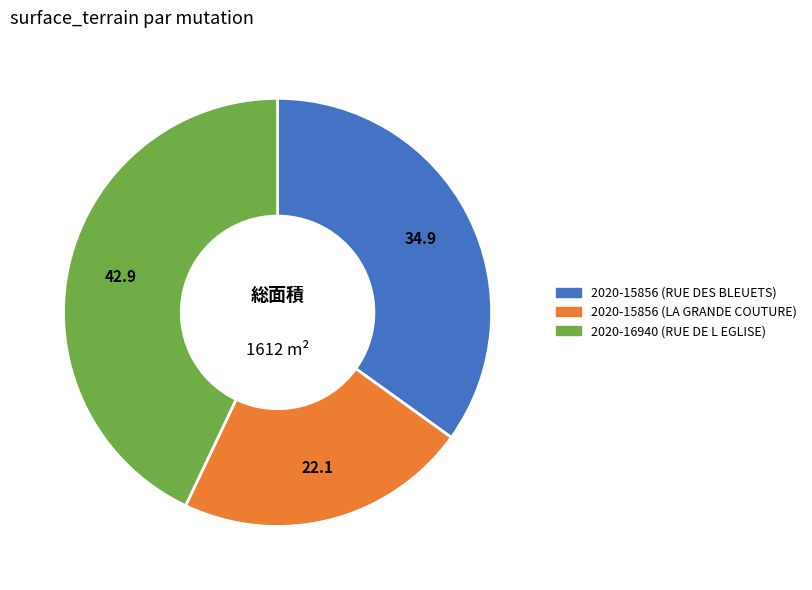

Does any single category account for the majority?

No